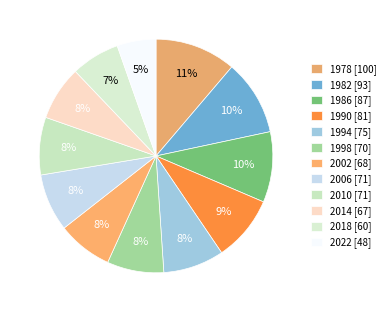

How many segments does this pie chart have?

12